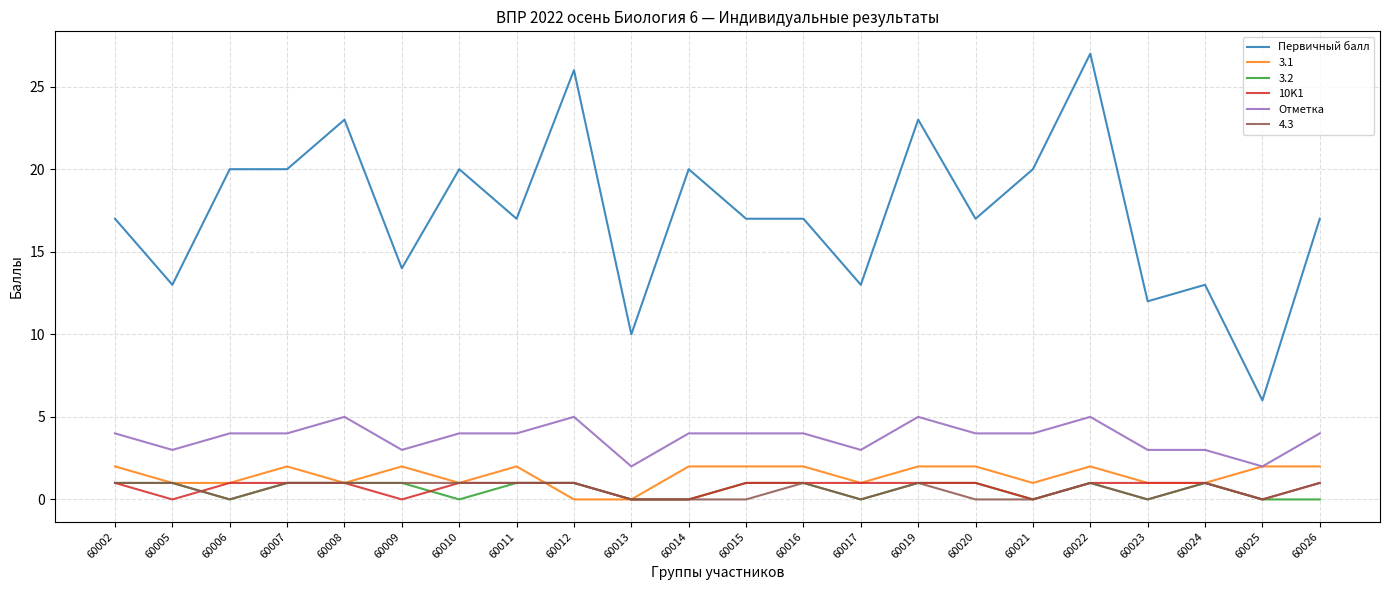

Which category has the highest value across all series?

60022